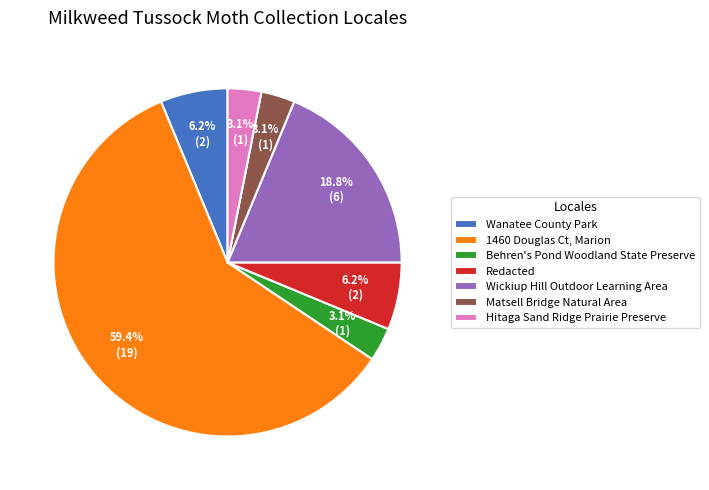

Which has a higher value, Behren's Pond Woodland State Preserve or Wickiup Hill Outdoor Learning Area?

Wickiup Hill Outdoor Learning Area